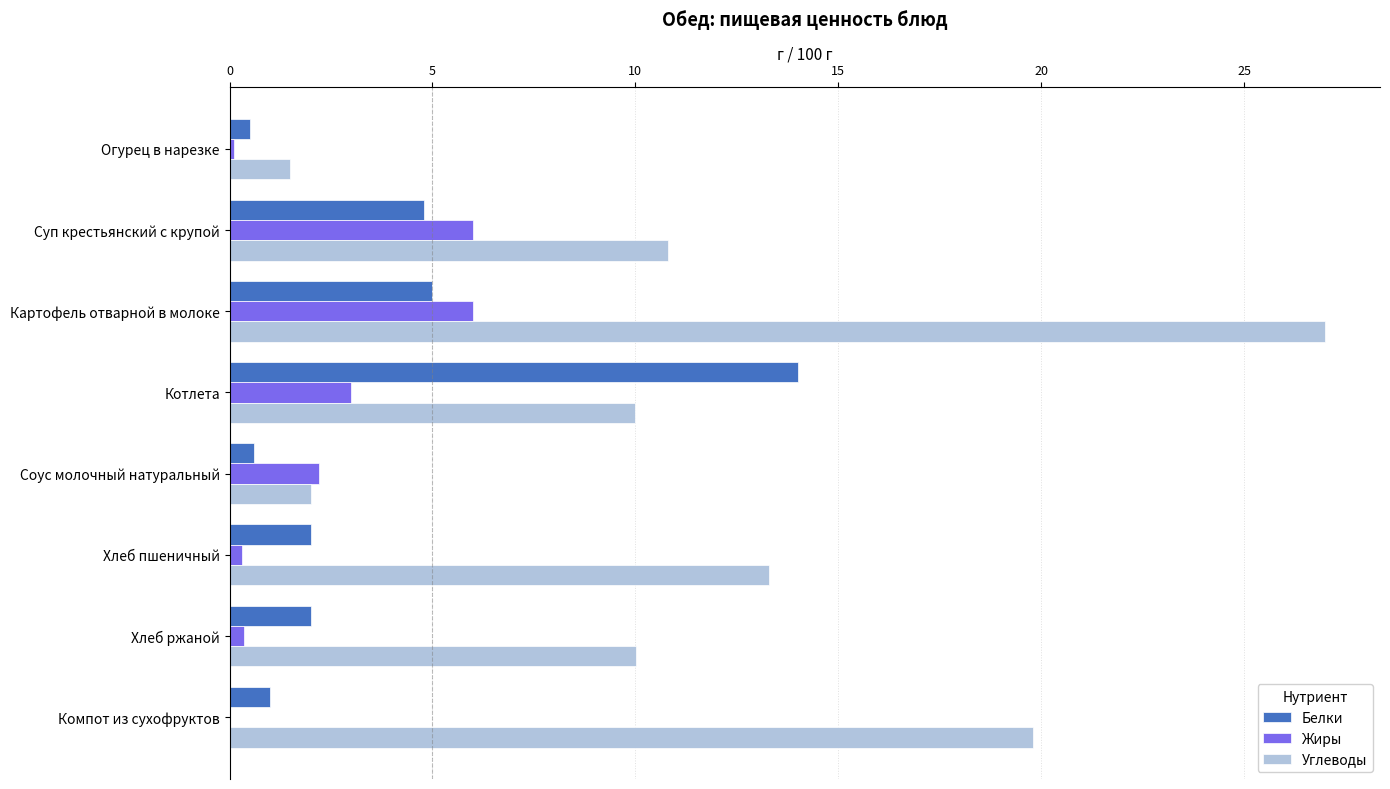

How many series are shown in this chart?

3